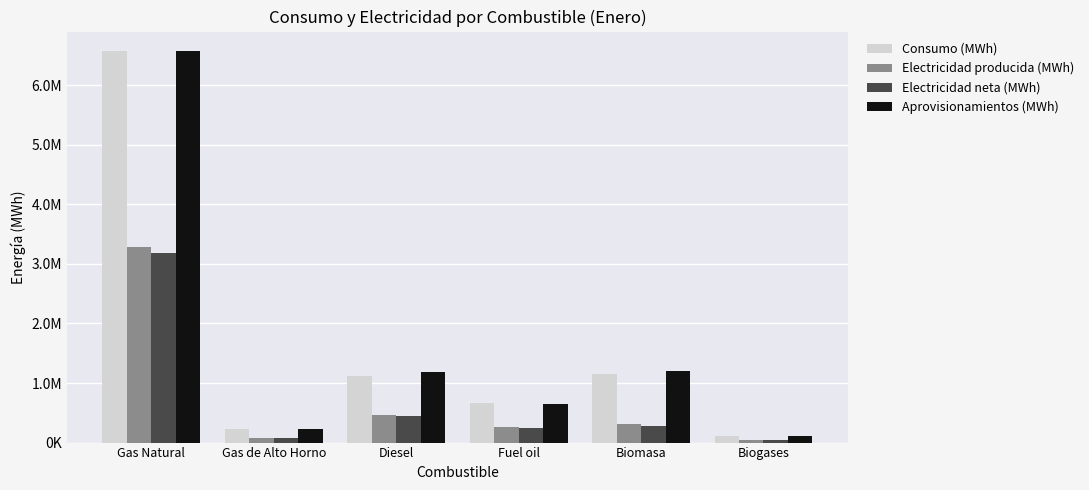

Where is Aprovisionamientos (MWh) nearest to the value 3340560?

Biomasa